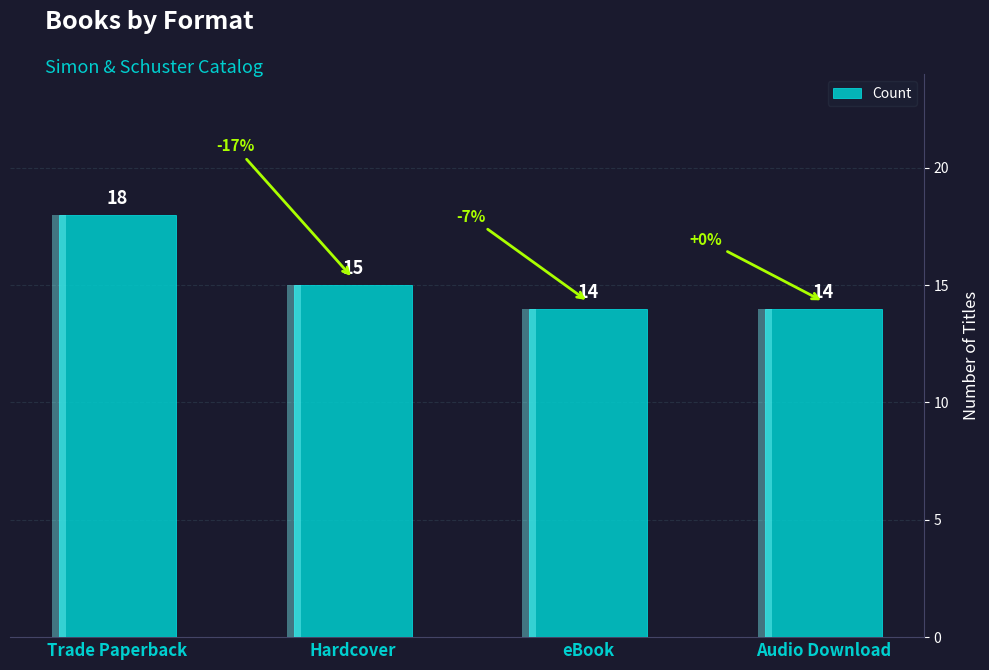

What is the value of the 3rd bar from the left?

14